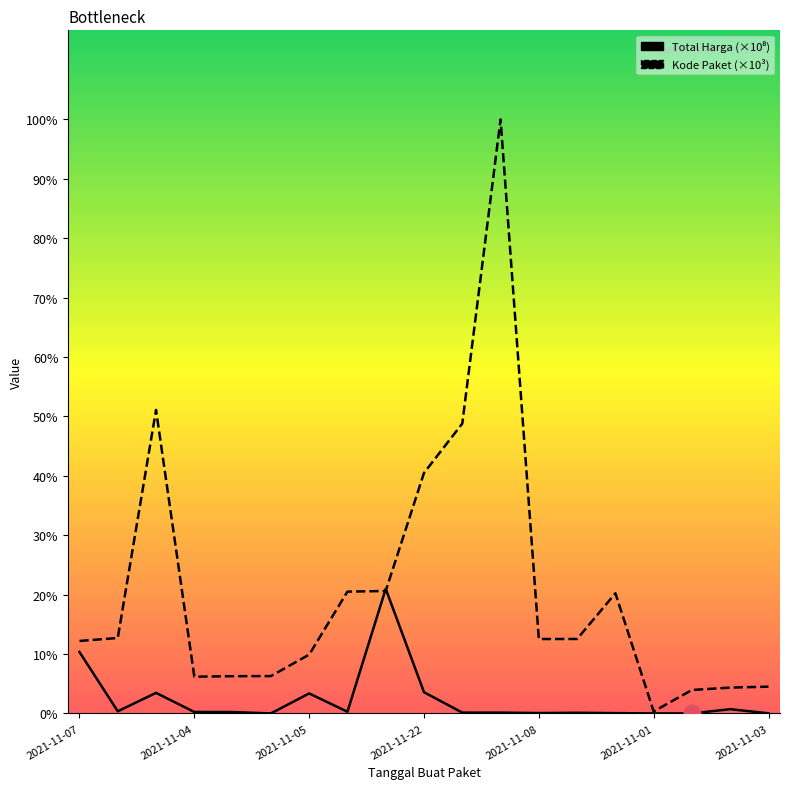

At how many categories does at least one series exceed 93?

1